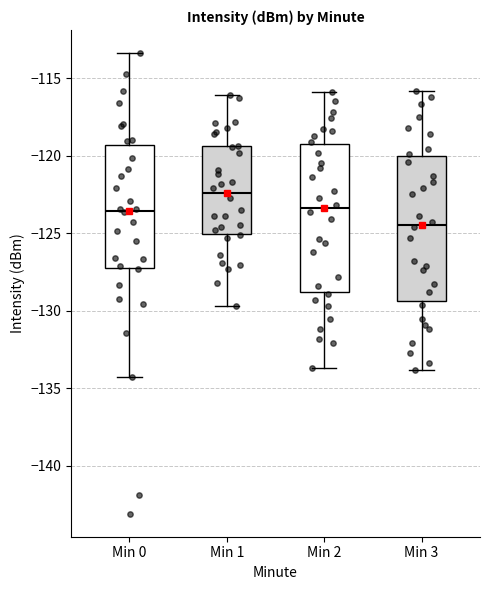

Where is the upper edge of the box for Min 1 on the y-axis? The values are not printed on the chart, so give them approximately, as read against the axis.

-119.5